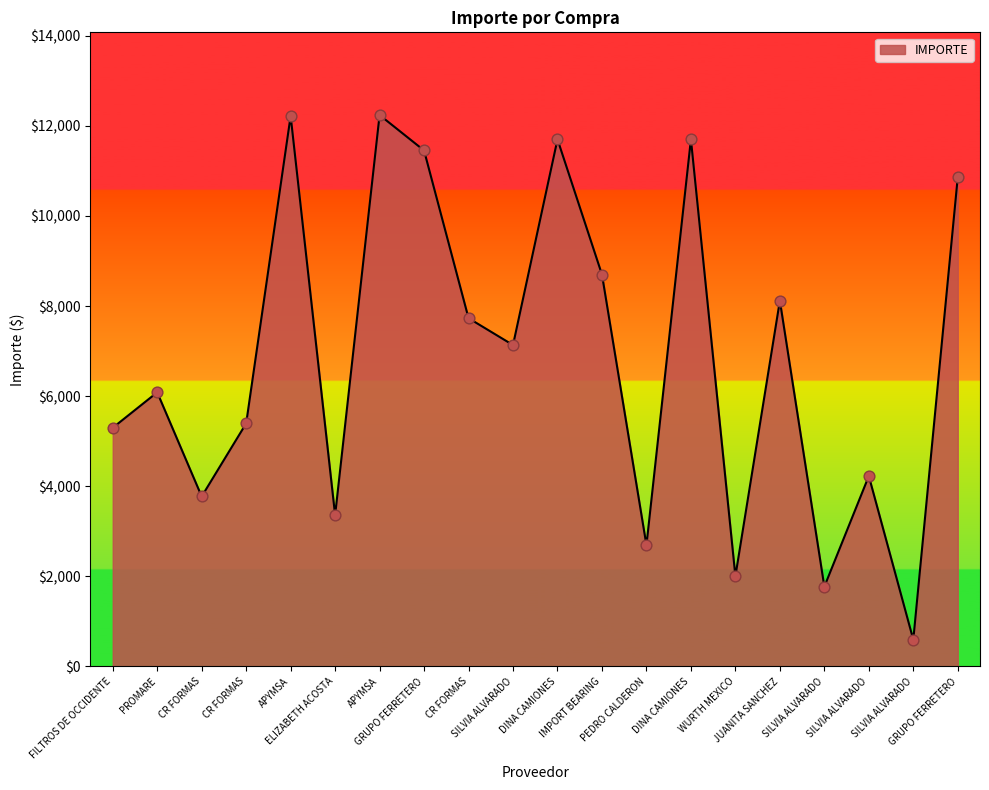

How many lines are shown in the chart?

1